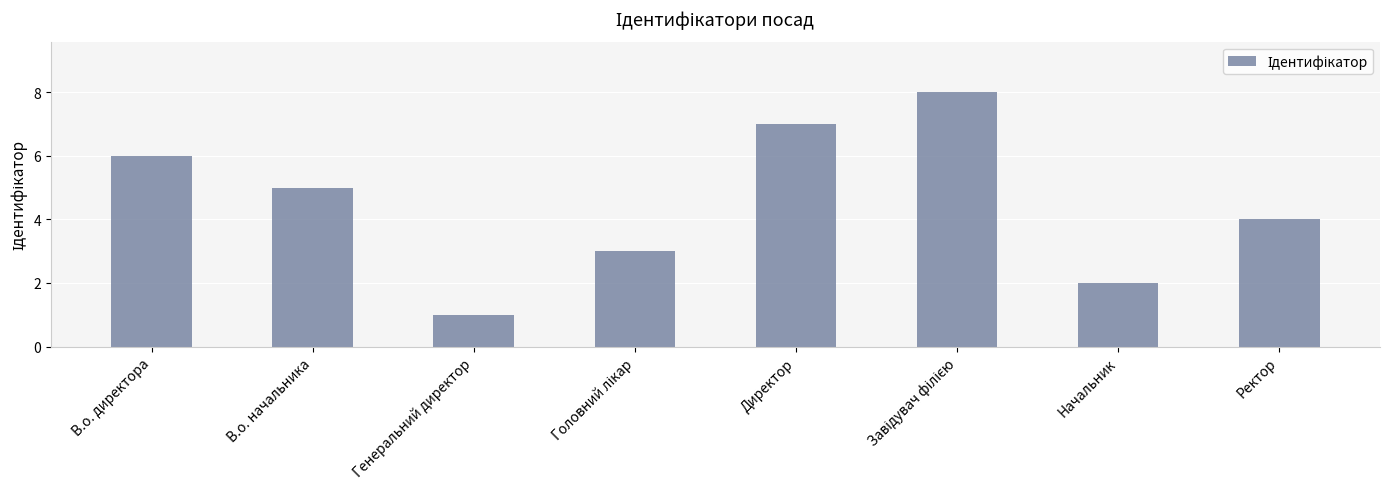

What position from the left is Начальник?

7